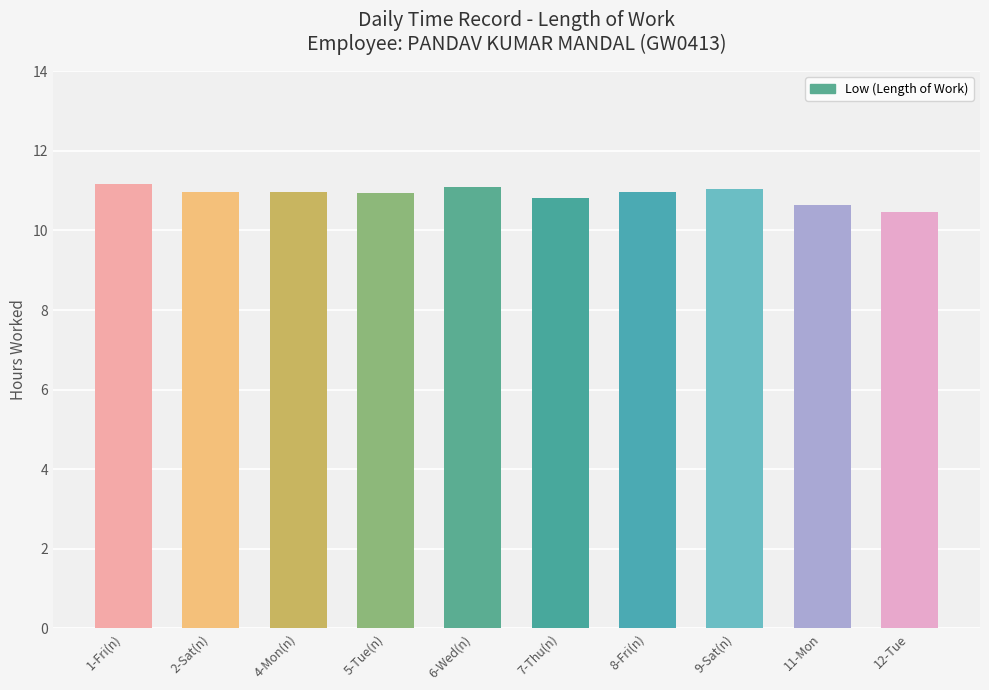

What is the maximum value shown in the chart?

11.2